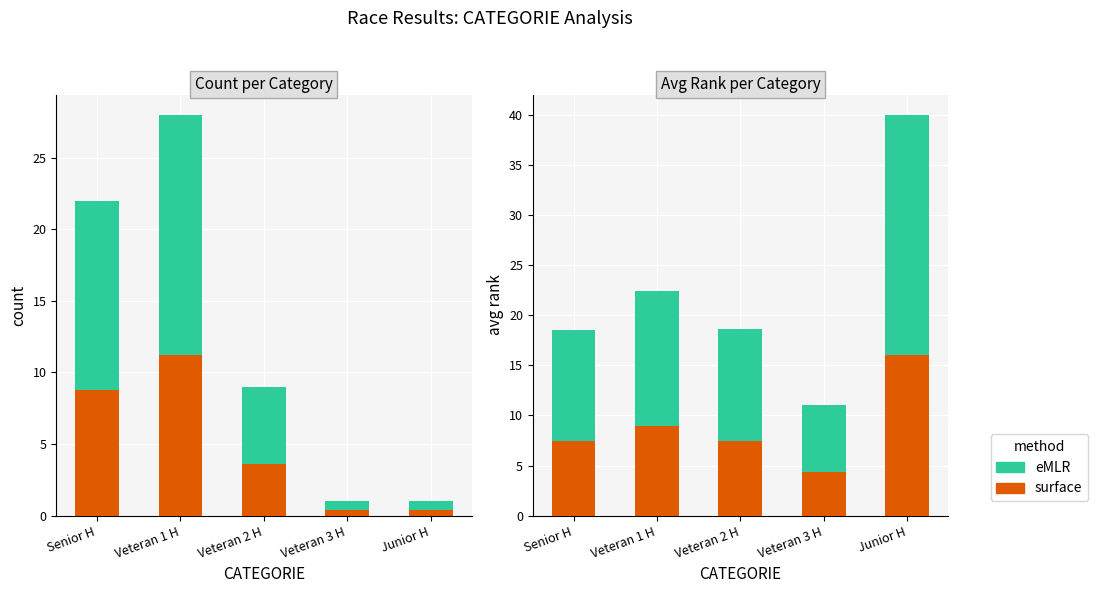

At Veteran 2 H, list the series in order from smallest to largest.

surface, eMLR